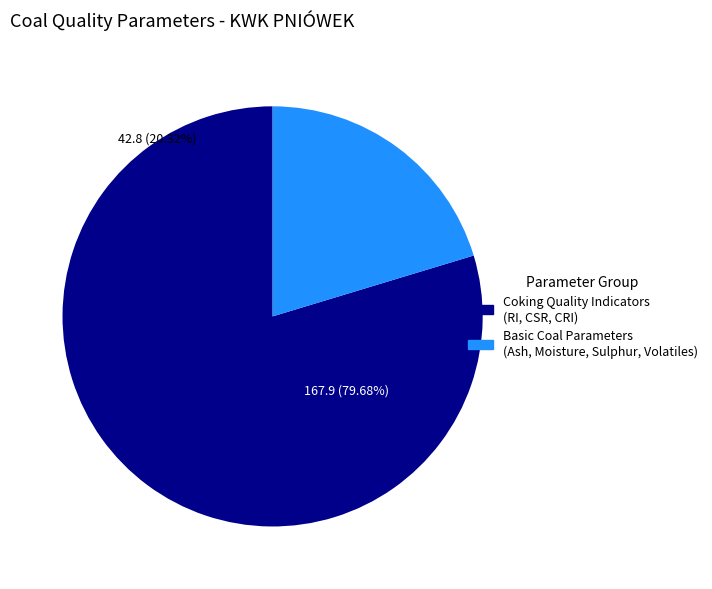

Is it true that Zawartość siarki Std (%) is 0% of the pie?

True